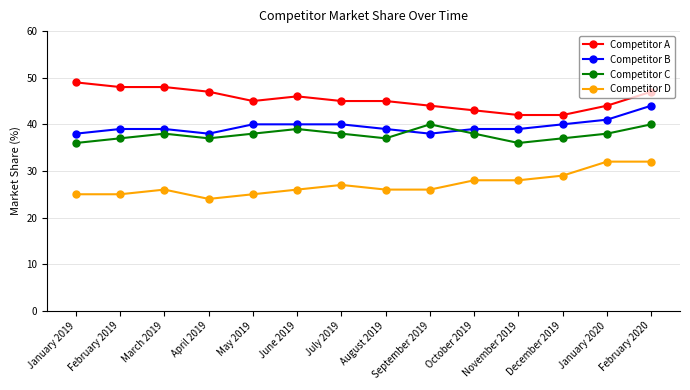

What is the lowest value of the Competitor A series?

42